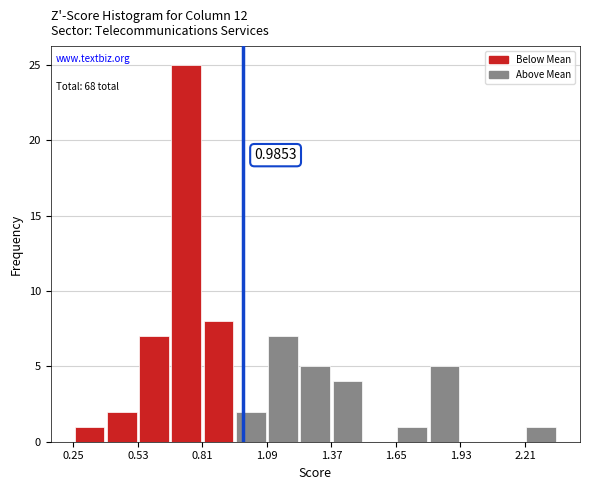

Around what value on the x-axis is the tallest bar? Give the approximate position of its centre, as read against the axis.

0.75